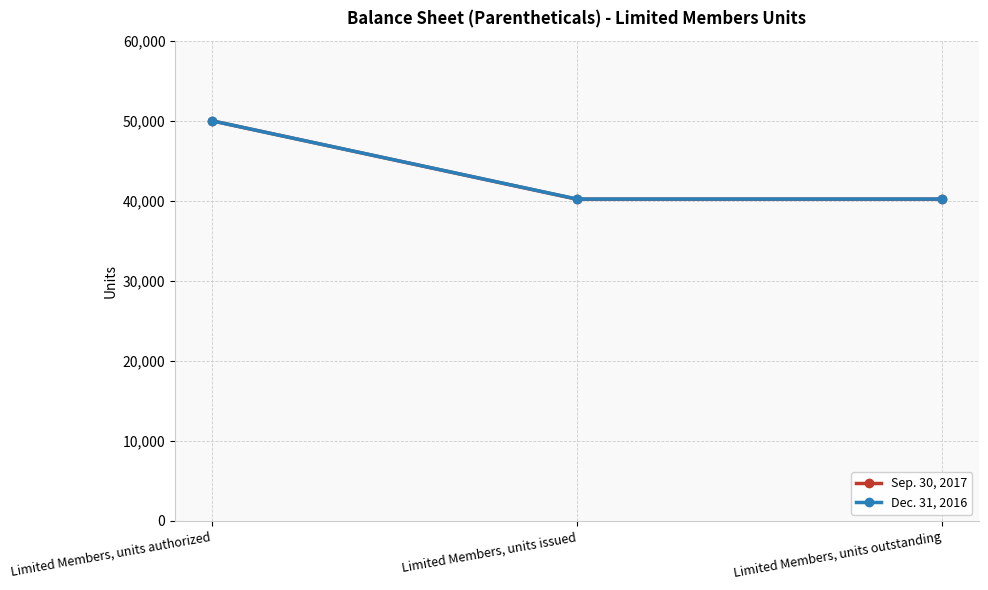

Rank the series by their average value, from highest to lowest.

Dec. 31, 2016, Sep. 30, 2017